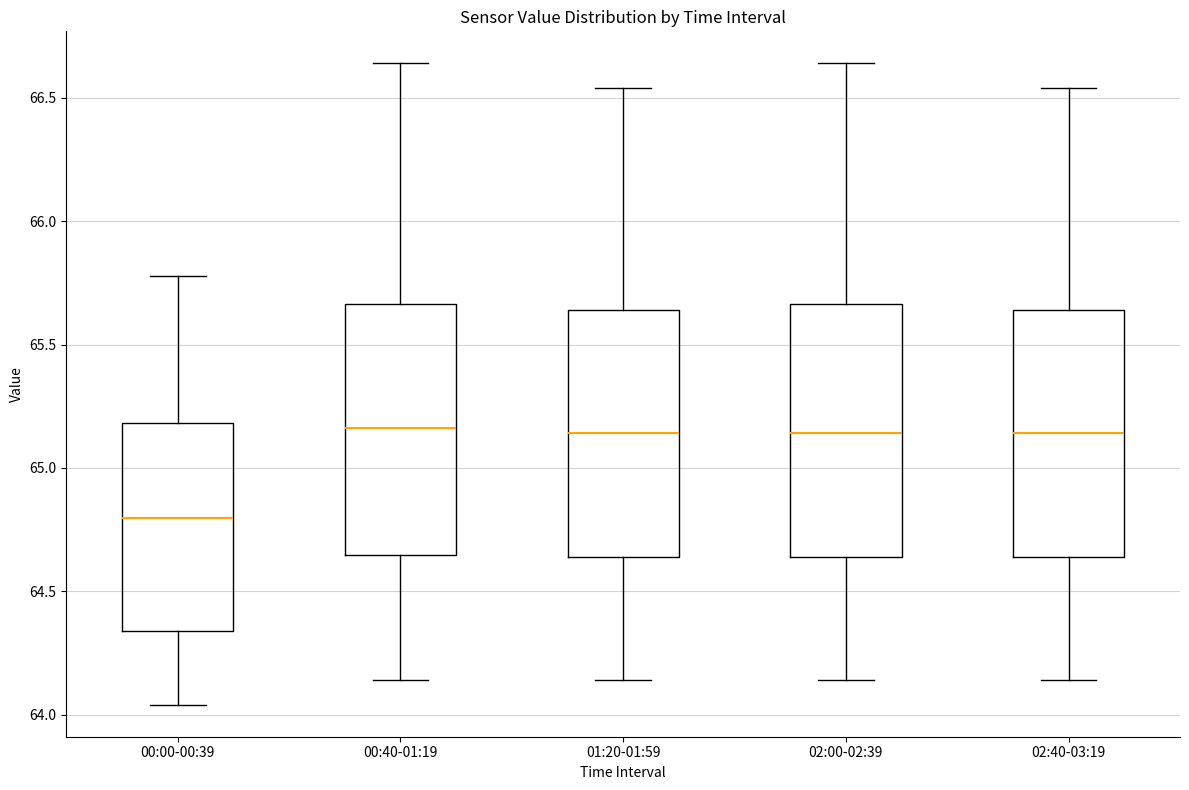

Which box has the lowest median line?

00:00-00:39